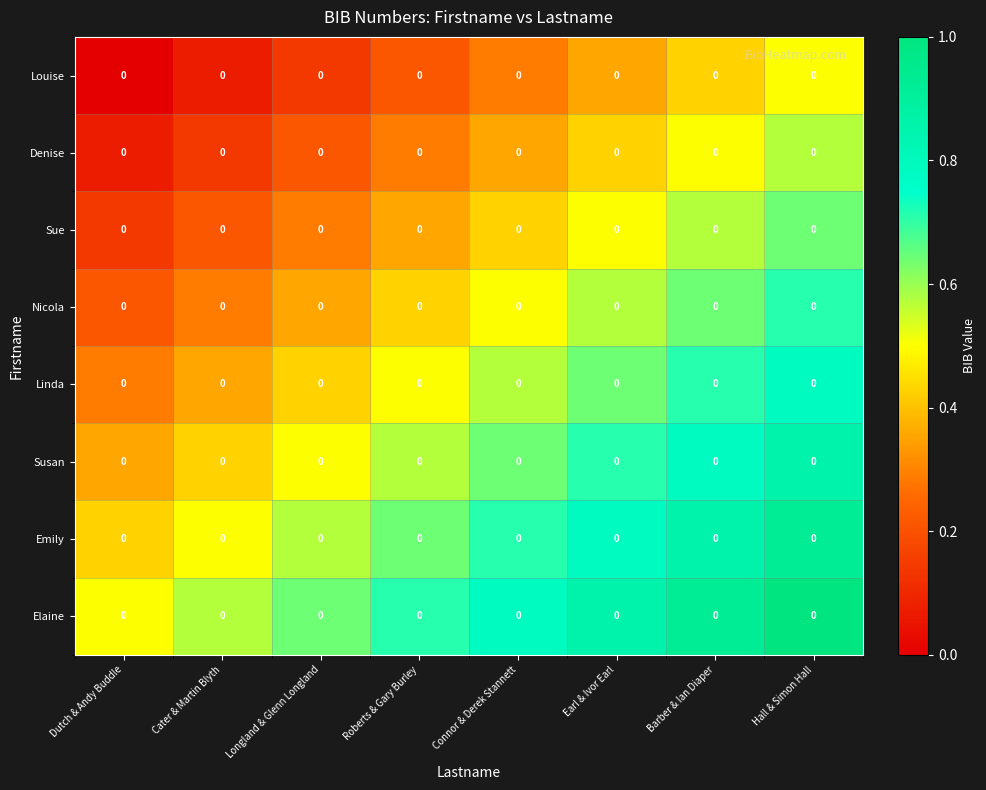

Rank the series by their maximum value, from highest to lowest.

Elaine, Emily, Susan, Linda, Nicola, Sue, Denise, Louise